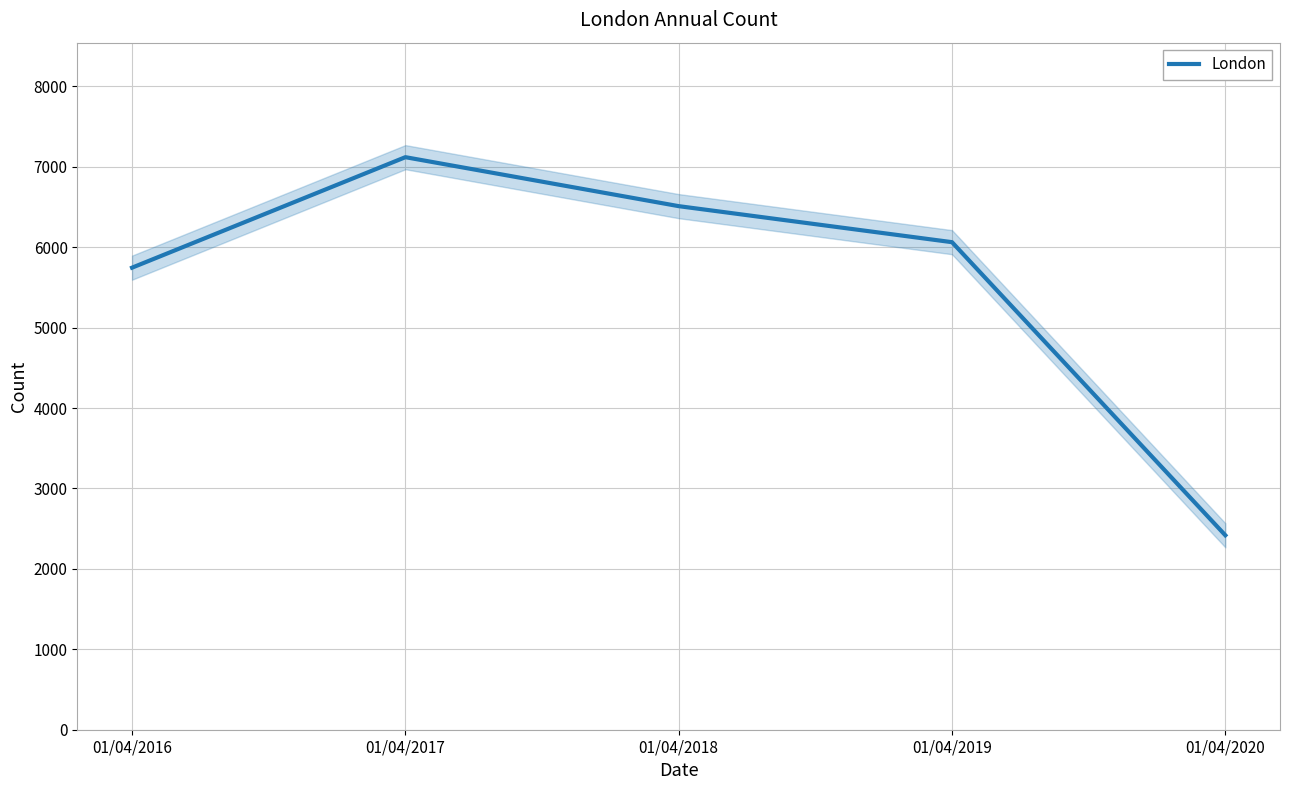

Reading right to left, extract all data points from this chart.

2418	6063	6511	7120	5746